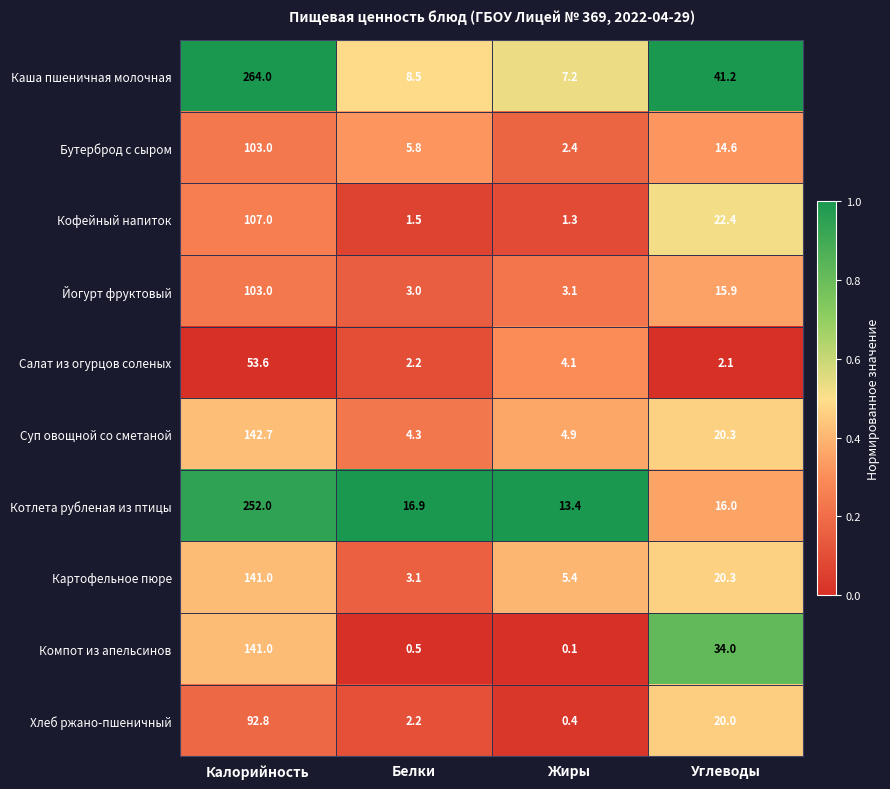

What value does the Кофейный напиток series have at Жиры?

1.3